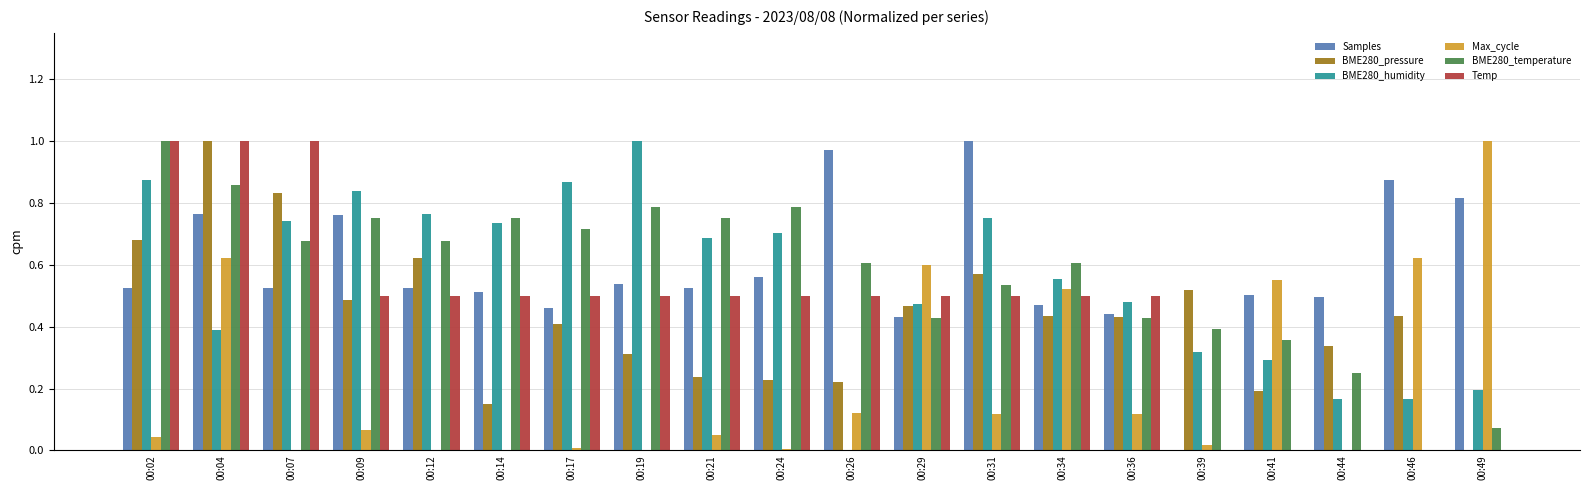

True or false: BME280_pressure has a value of 0.7 at 00:36.

False